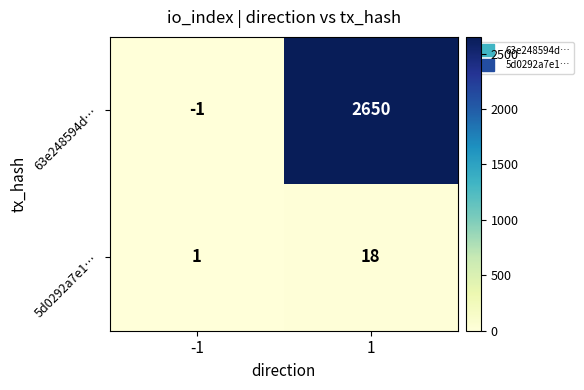

Which series has the largest range (max minus min)?

63e248594d…